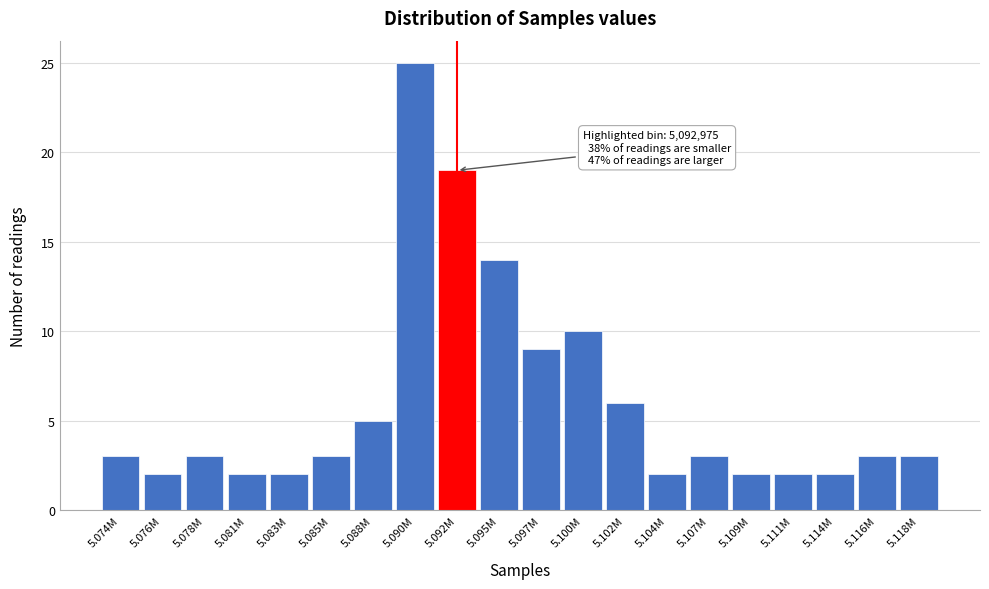

Reading right to left, extract all data points from this chart.

5.118M=3	5.116M=3	5.114M=2	5.111M=2	5.109M=2	5.107M=3	5.104M=2	5.102M=6	5.100M=10	5.097M=9	5.095M=14	5.092M=19	5.090M=25	5.088M=5	5.085M=3	5.083M=2	5.081M=2	5.078M=3	5.076M=2	5.074M=3